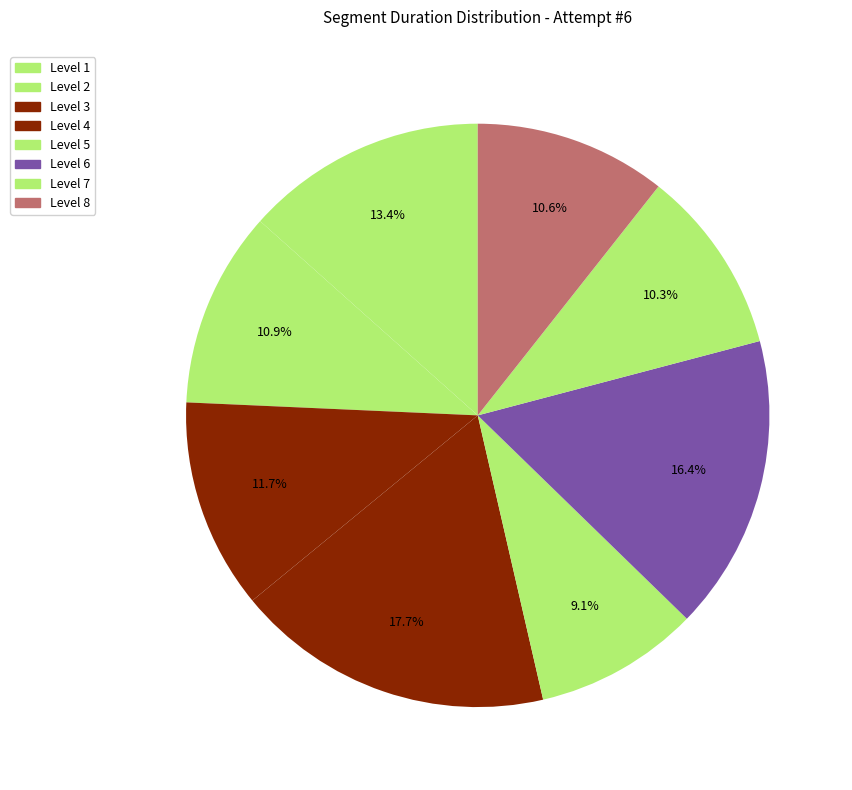

Count the number of slices in the pie.

8